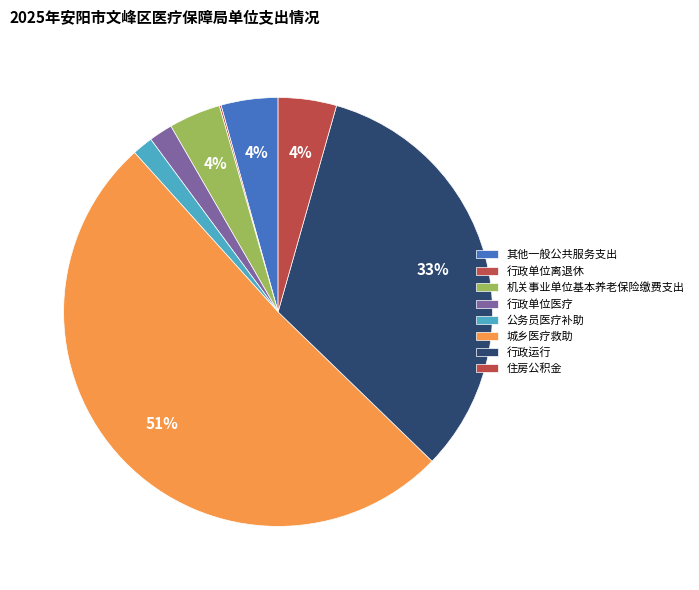

The 公务员医疗补助 slice represents 2% of the pie. True or false?

True